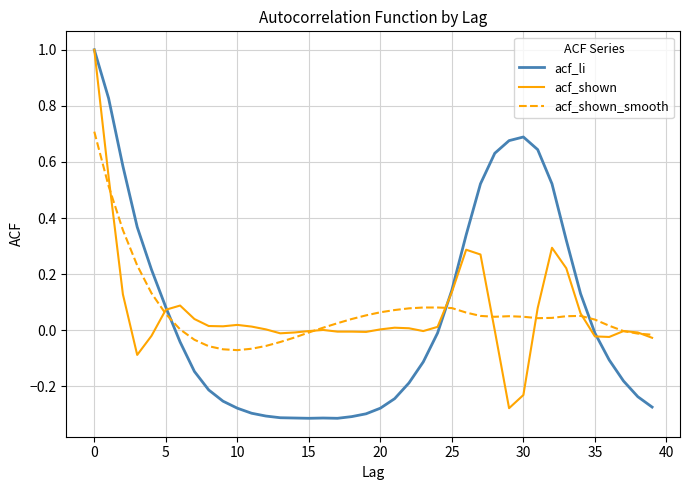

What are all the series names shown in the legend?

acf_li, acf_shown, acf_shown_smooth